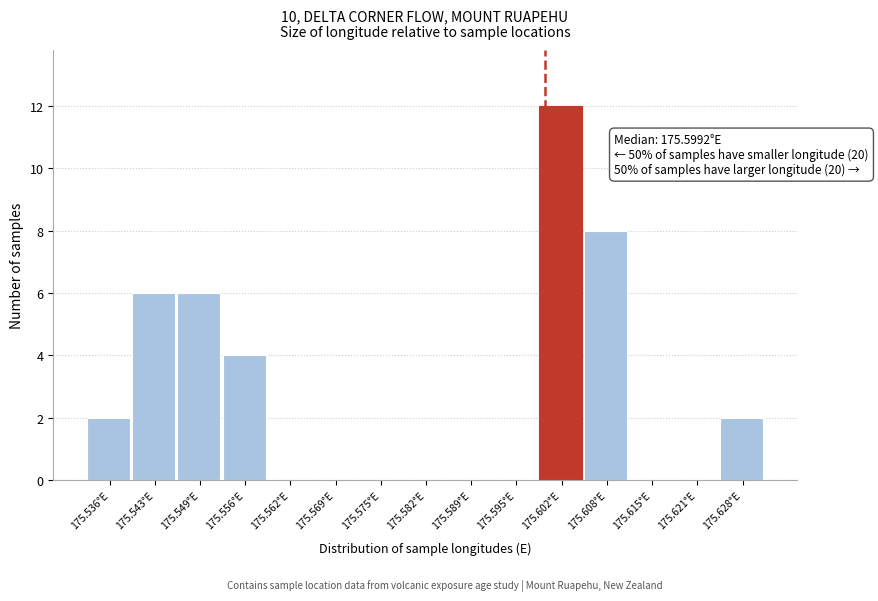

Which range on the x-axis has the tallest bar?

175.598 to 175.605